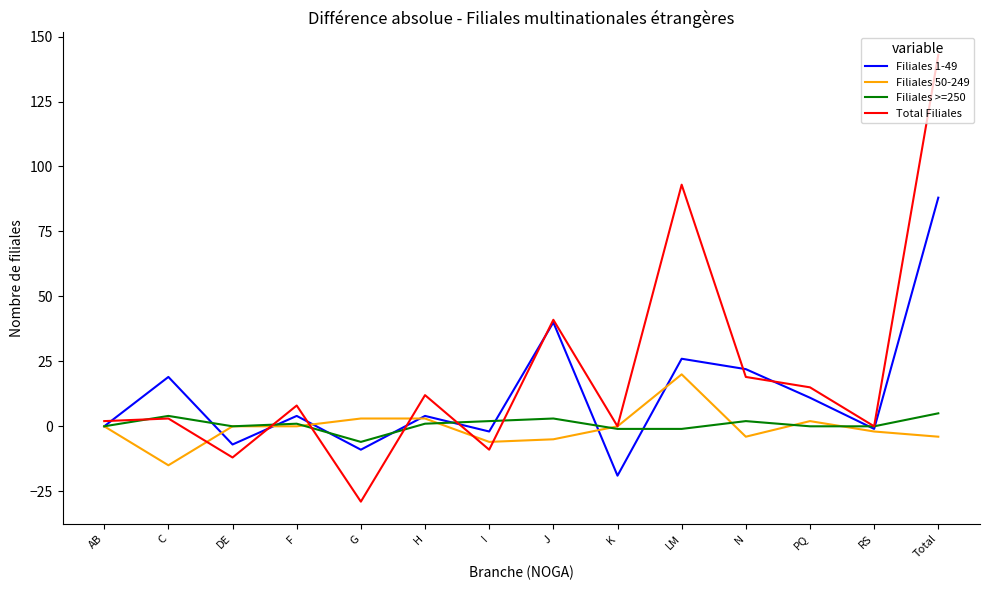

Reading left to right, what are all the values shown in this chart?

Filiales 1-49: AB=0	C=19	DE=-7	F=4	G=-9	H=4	I=-2	J=40	K=-19	LM=26	N=22	PQ=11	RS=-1	Total=88
Filiales 50-249: AB=0	C=-15	DE=0	F=0	G=3	H=3	I=-6	J=-5	K=0	LM=20	N=-4	PQ=2	RS=-2	Total=-4
Filiales >=250: AB=0	C=4	DE=0	F=1	G=-6	H=1	I=2	J=3	K=-1	LM=-1	N=2	PQ=0	RS=0	Total=5
Total Filiales: AB=2	C=3	DE=-12	F=8	G=-29	H=12	I=-9	J=41	K=0	LM=93	N=19	PQ=15	RS=0	Total=143